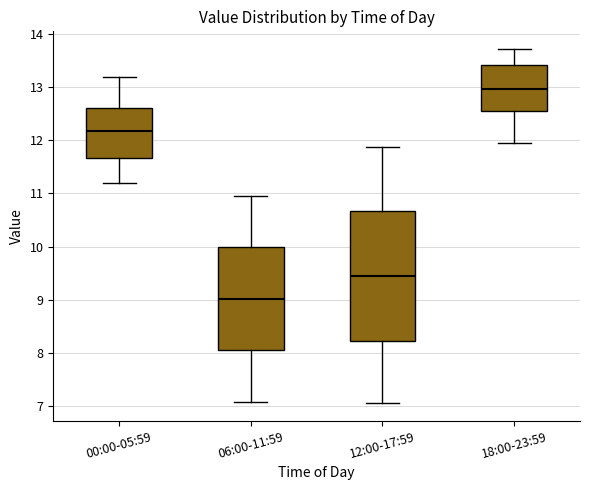

Which box has the highest median line?

18:00-23:59